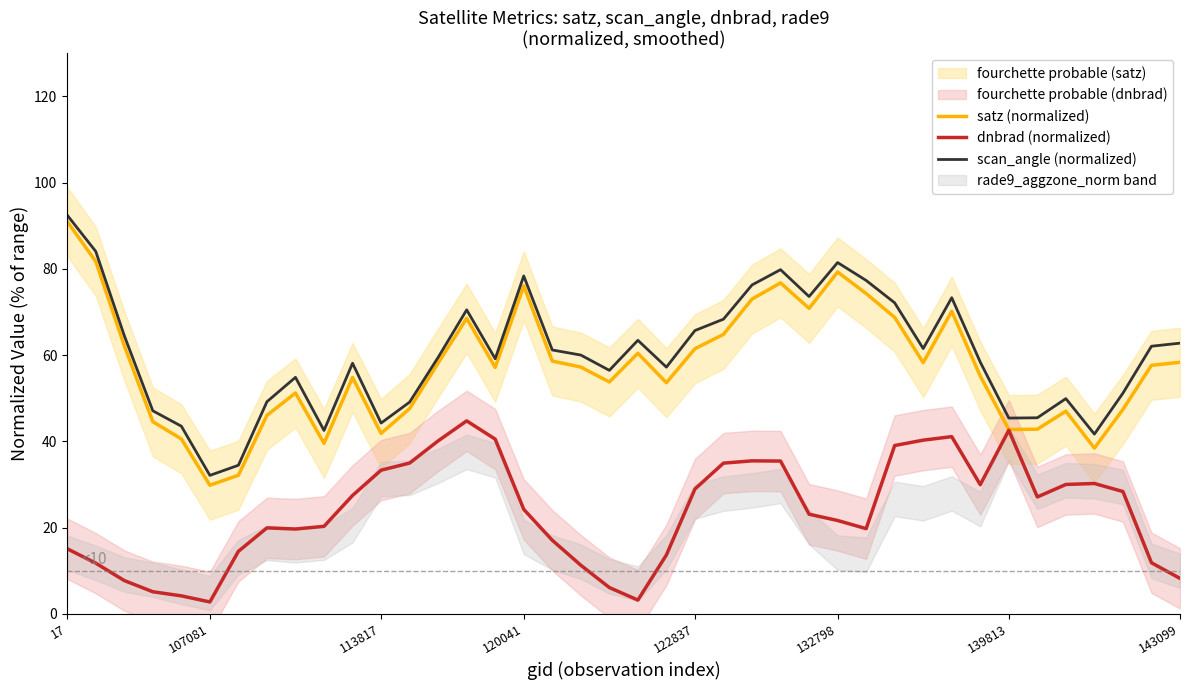

How many interior local peaks does the dnbrad (normalized) series have?

6